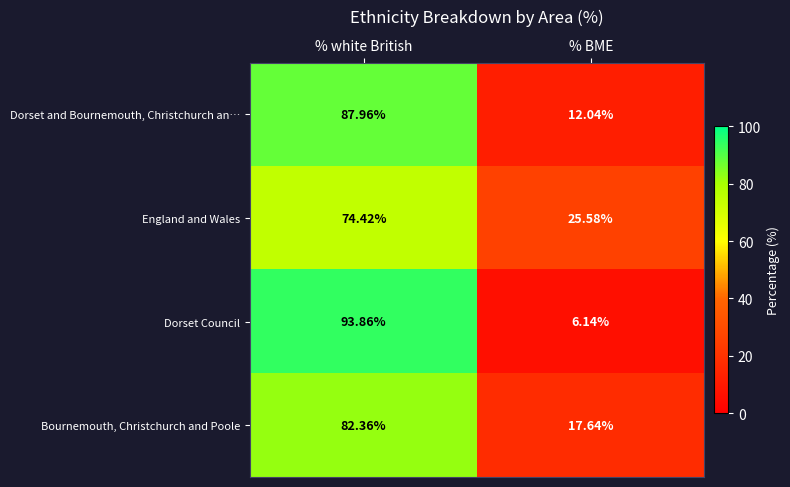

Which label corresponds to the smallest value in the chart?

% BME